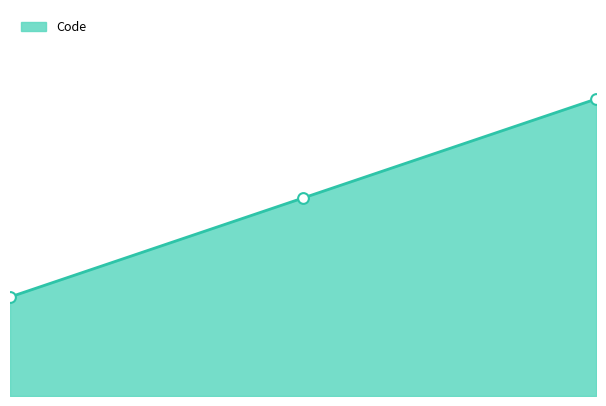

Is this an area chart (filled region under the line)?

Yes